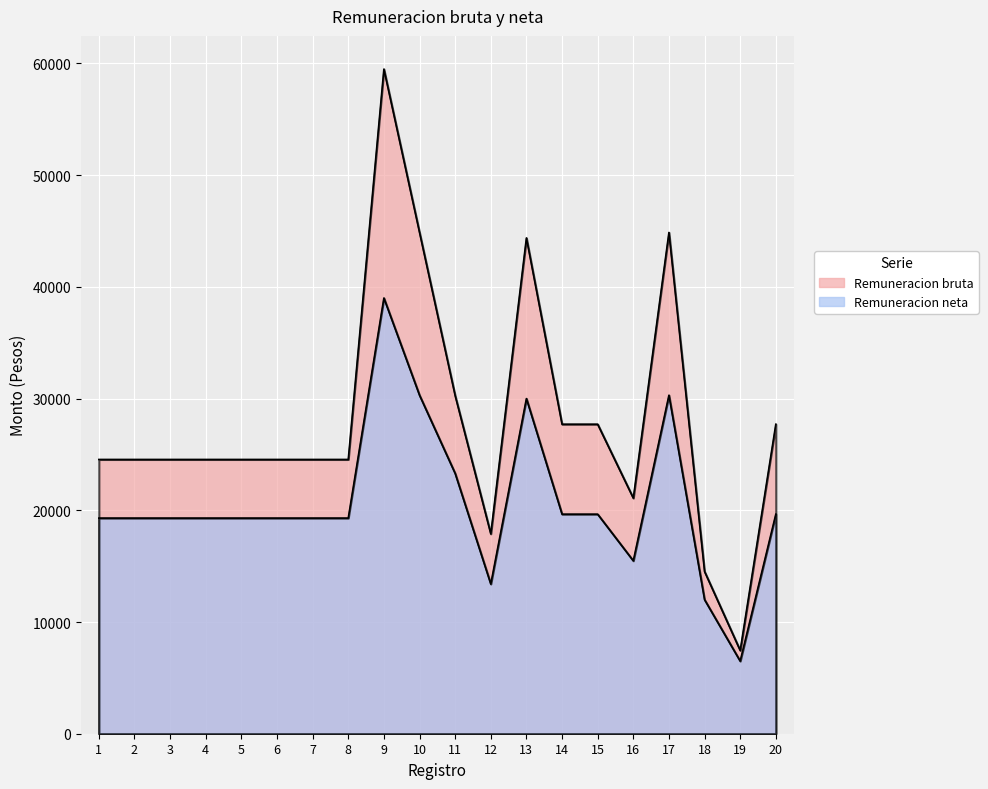

Is it true that Remuneracion bruta equals 24548.2 at 5?

True